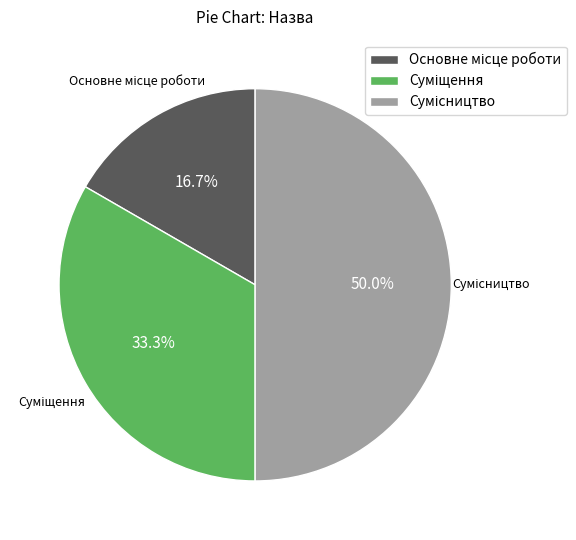

Rank the categories by value from lowest to highest.

Основне місце роботи, Суміщення, Сумісництво